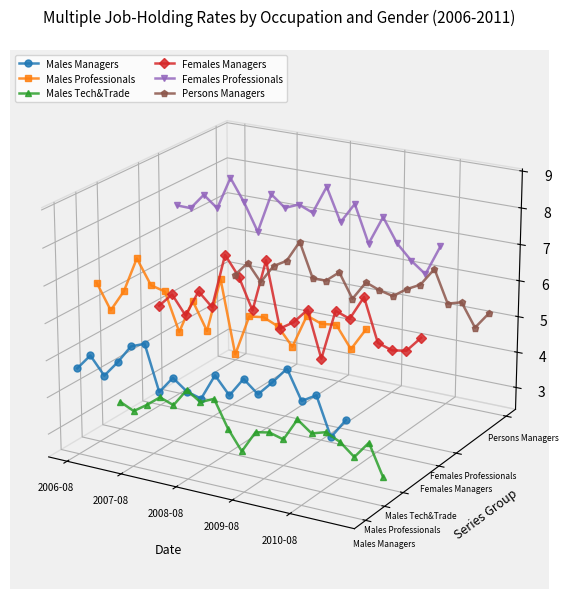

At how many categories does at least one series exceed 0?

20